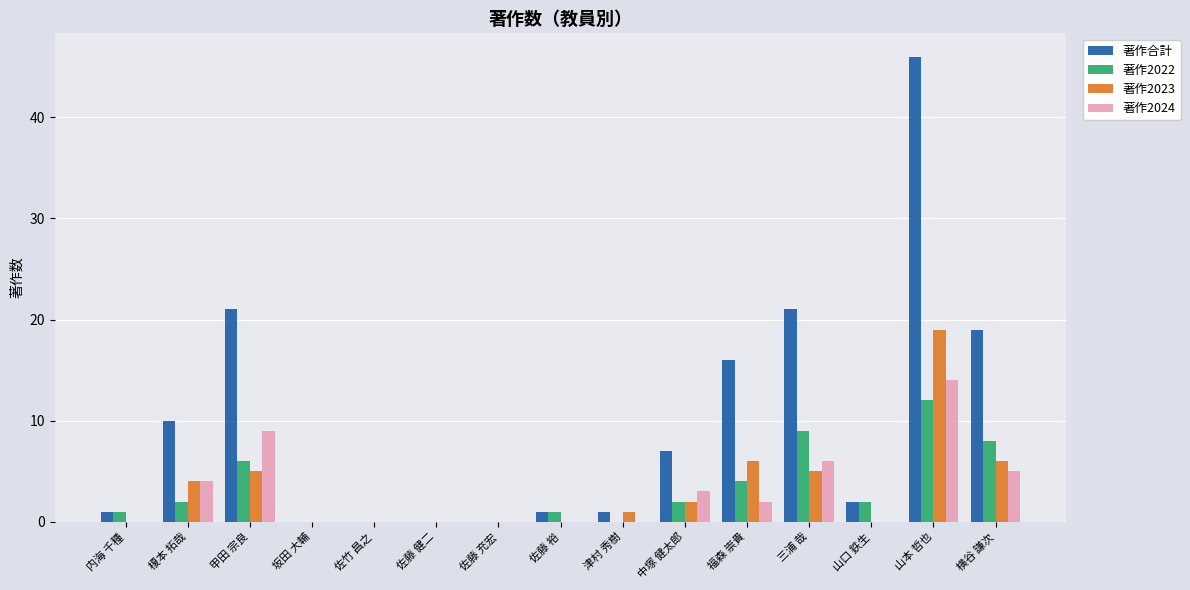

Count the number of categories in the chart.

15